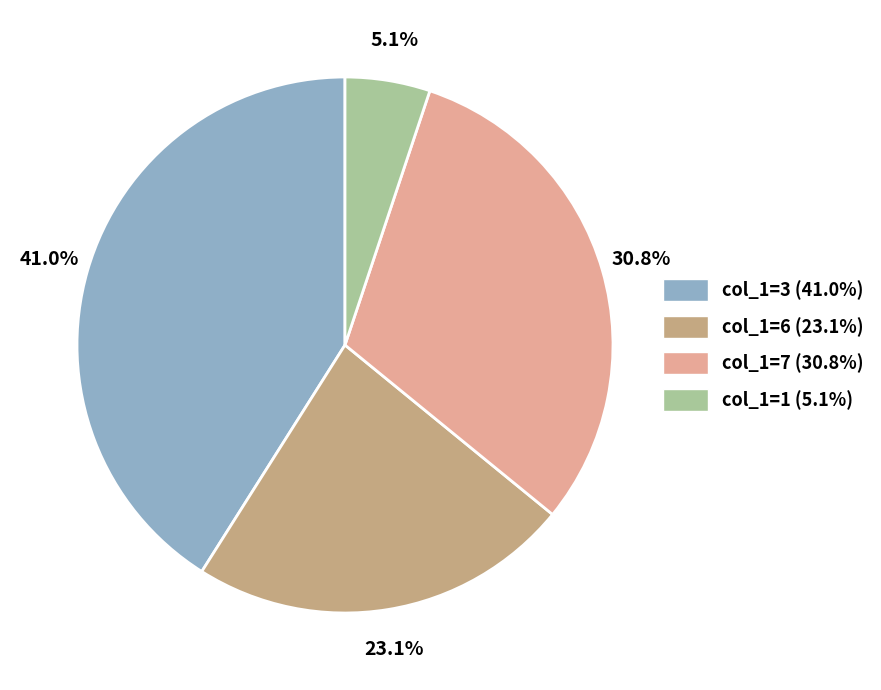

Is there any slice that represents more than half of the pie?

No